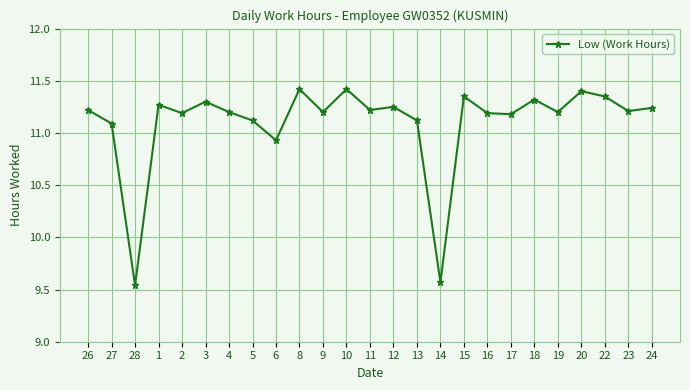

How many data points are less than 11?

3